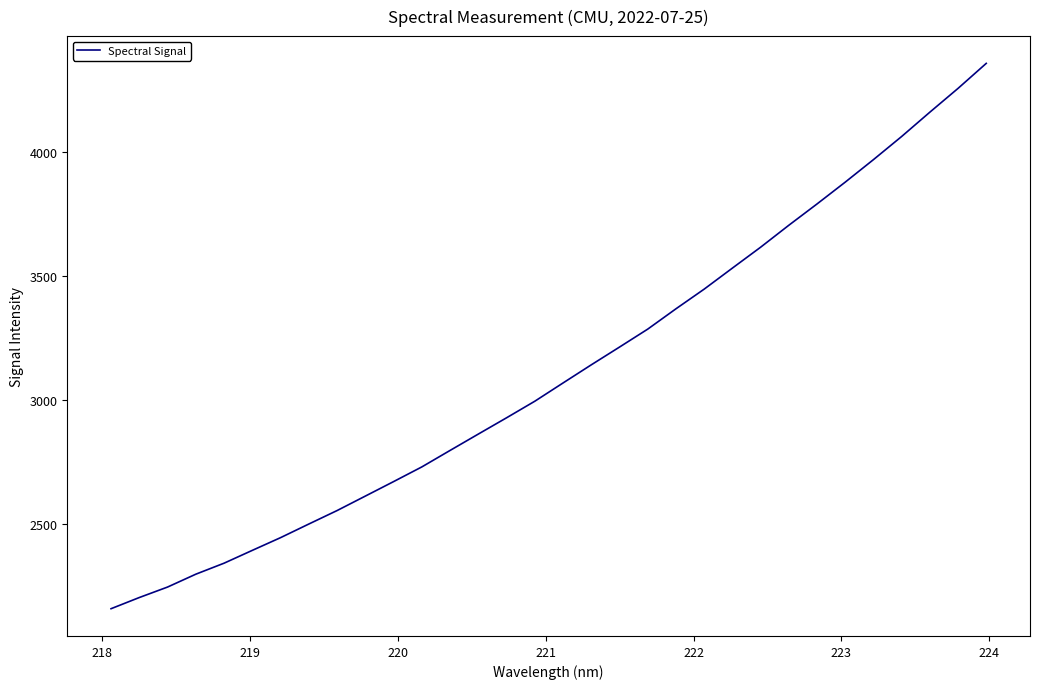

What is the maximum value shown in the chart?

4356.2